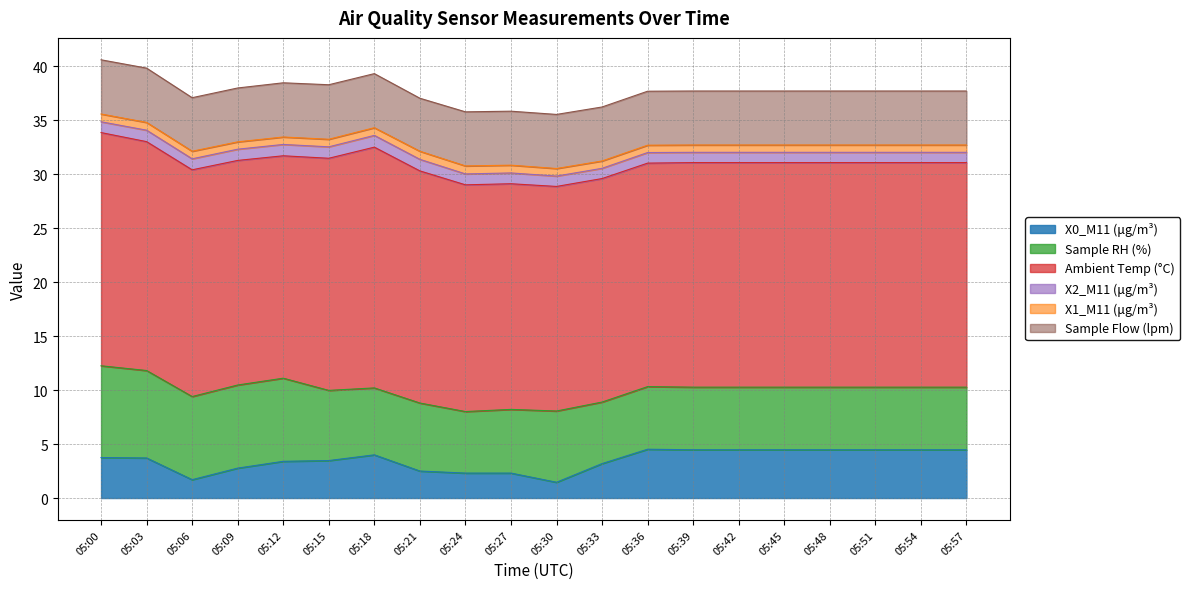

What is the difference between the maximum and minimum values in the Sample RH (%) series?

2.8